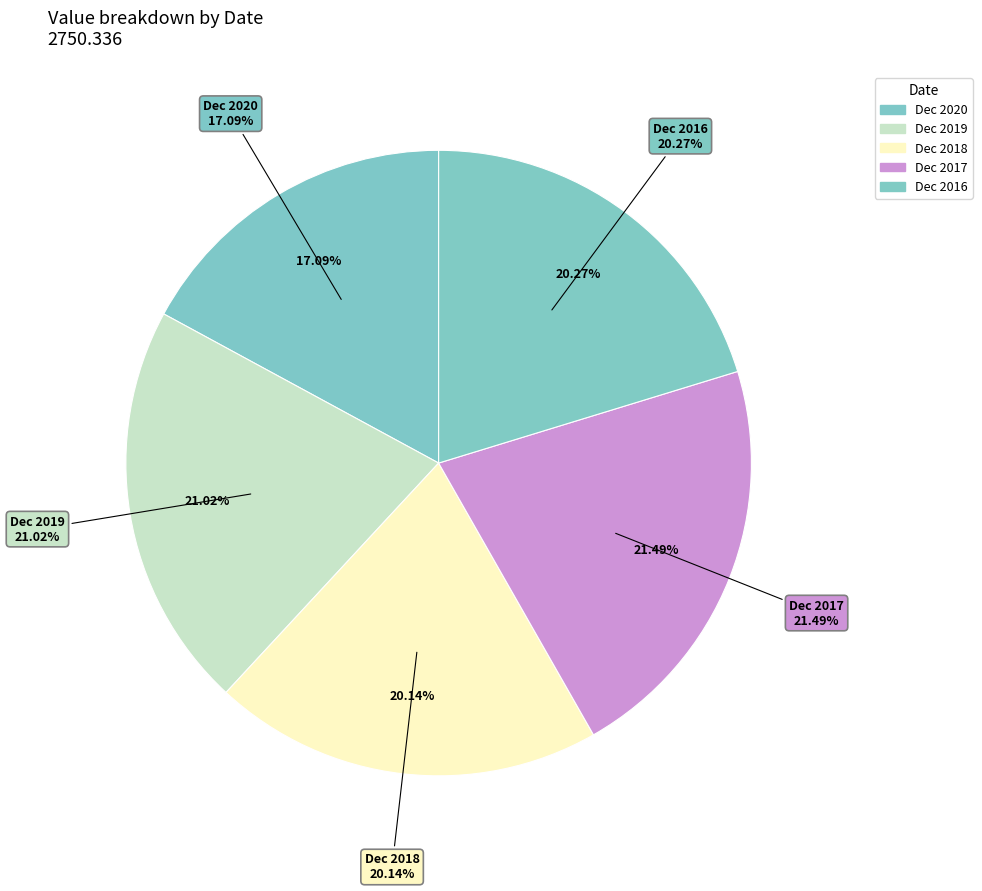

To the nearest percent, what percentage of the pie is Dec 2017?

21%